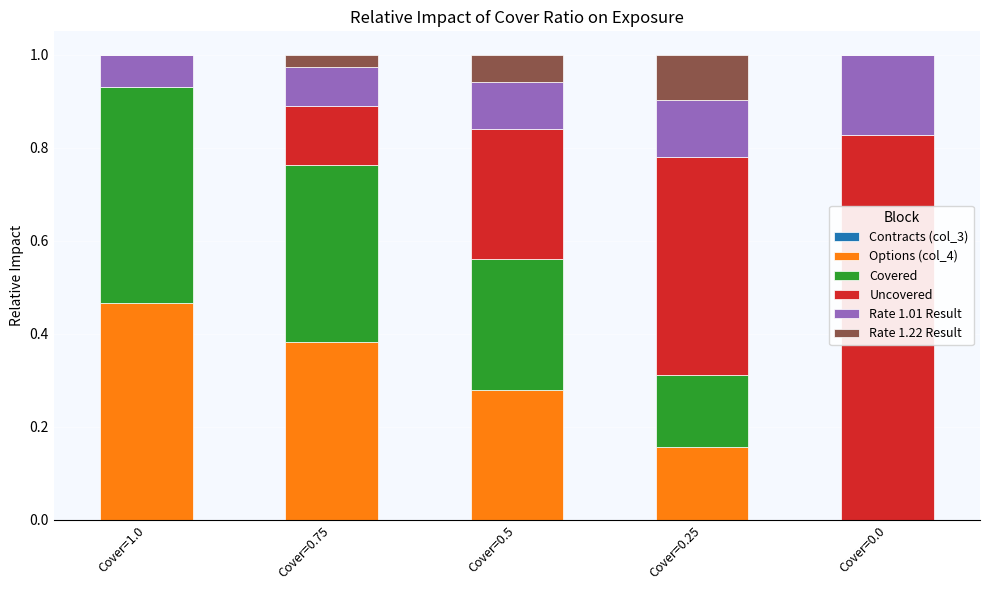

What is the total value across all series at Cover=0.75?

1.0